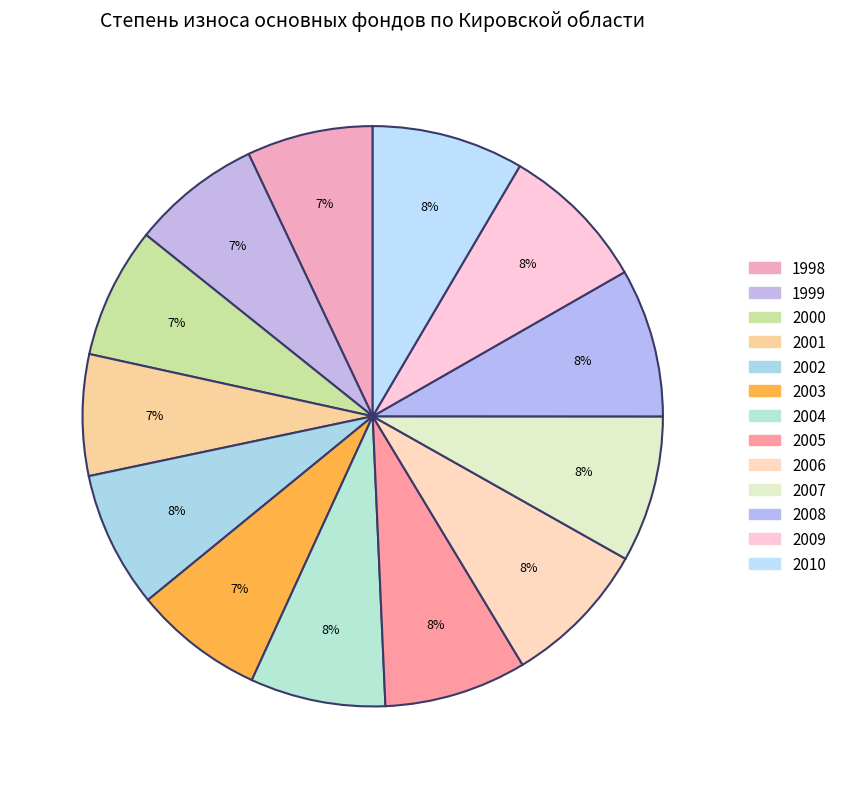

How many segments does this pie chart have?

13